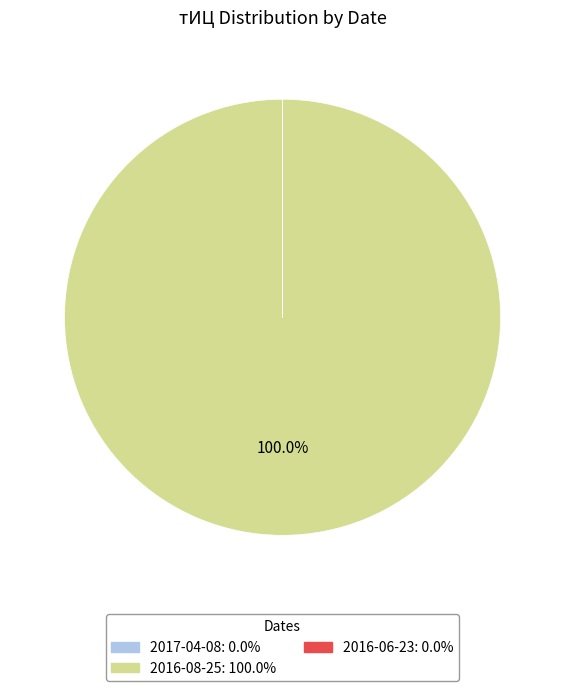

Which slice is the largest?

2016-08-25